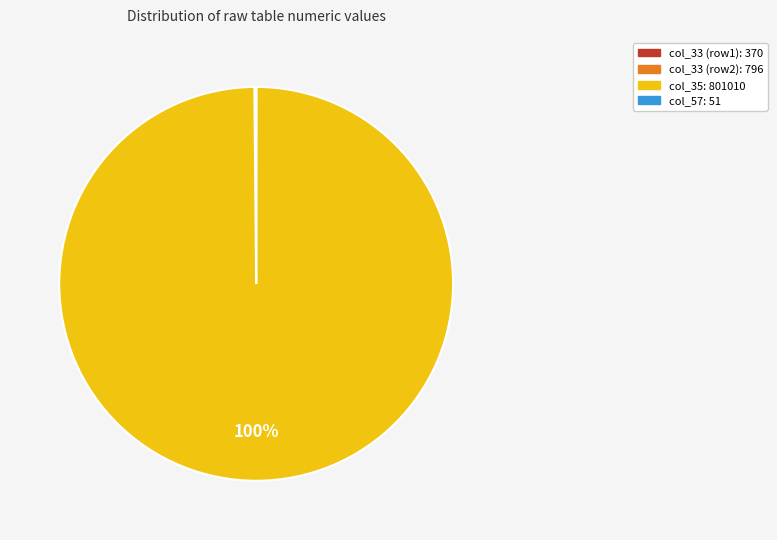

To the nearest percent, what is the average slice percentage?

25%